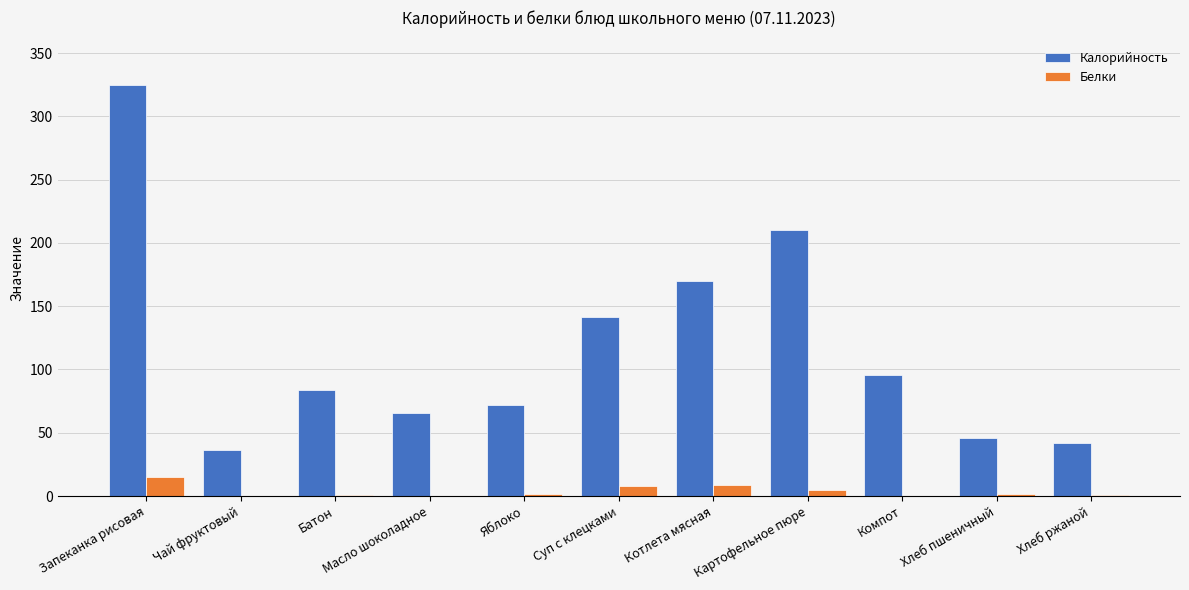

Which series changed the most between Запеканка рисовая and Чай фруктовый?

Калорийность